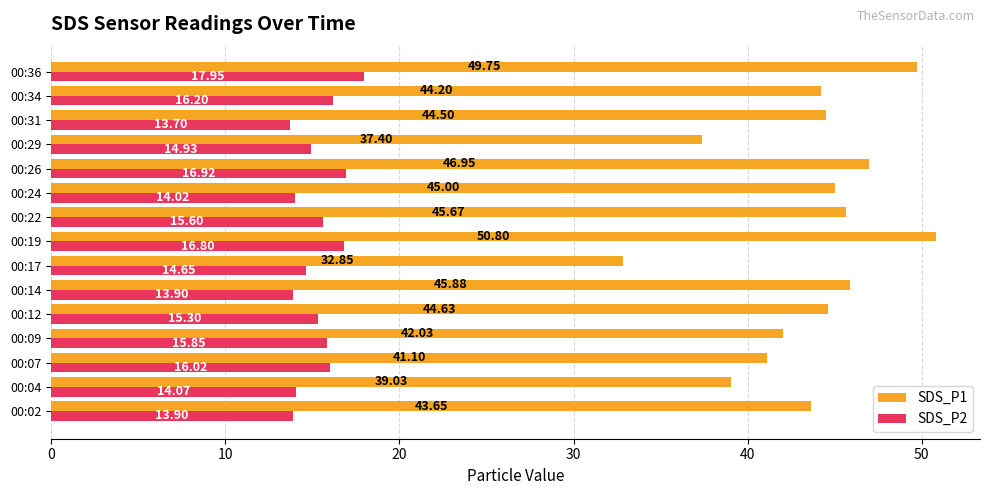

Between 00:04 and 00:26, which series saw the biggest shift?

SDS_P1